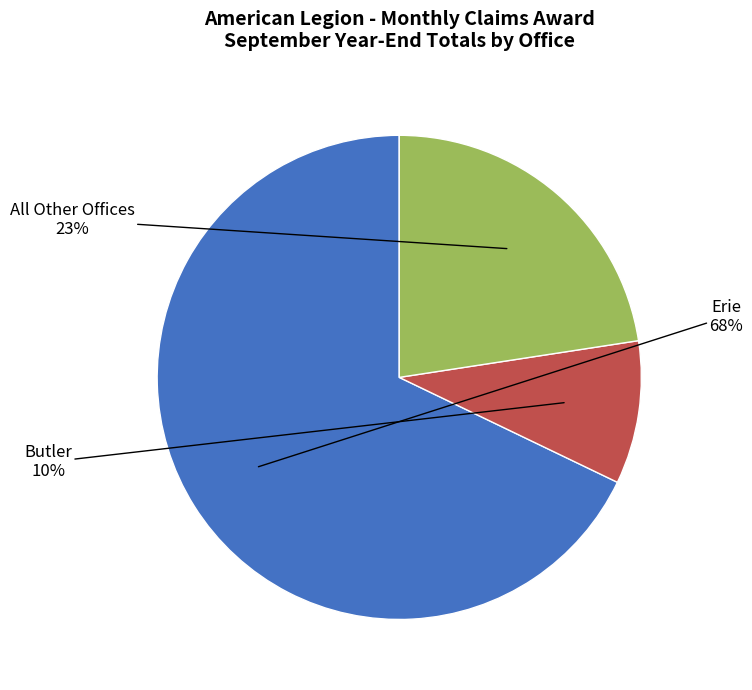

Does any single category account for the majority?

Yes